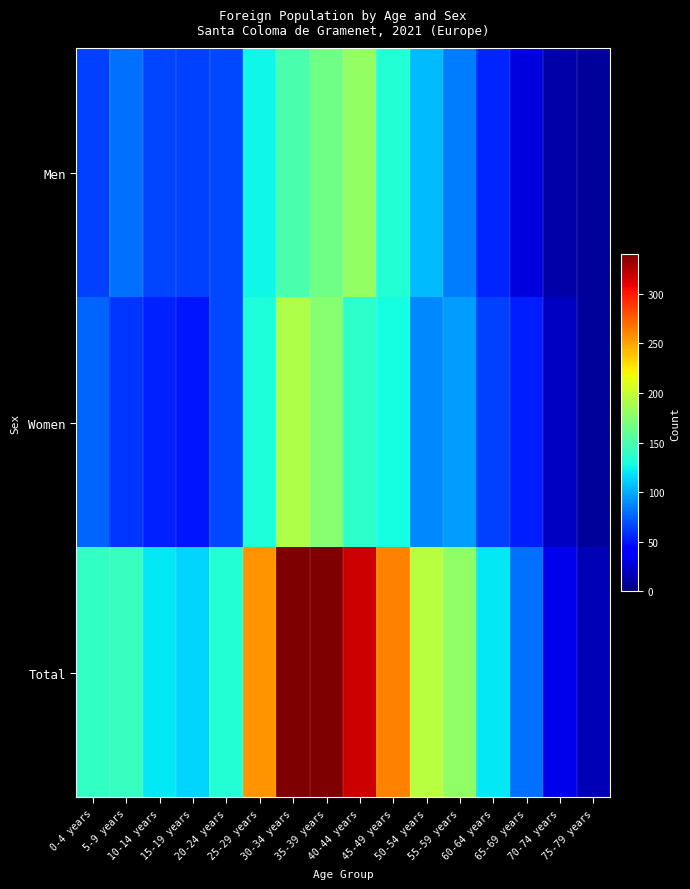

Which series has the largest total across all categories?

Total